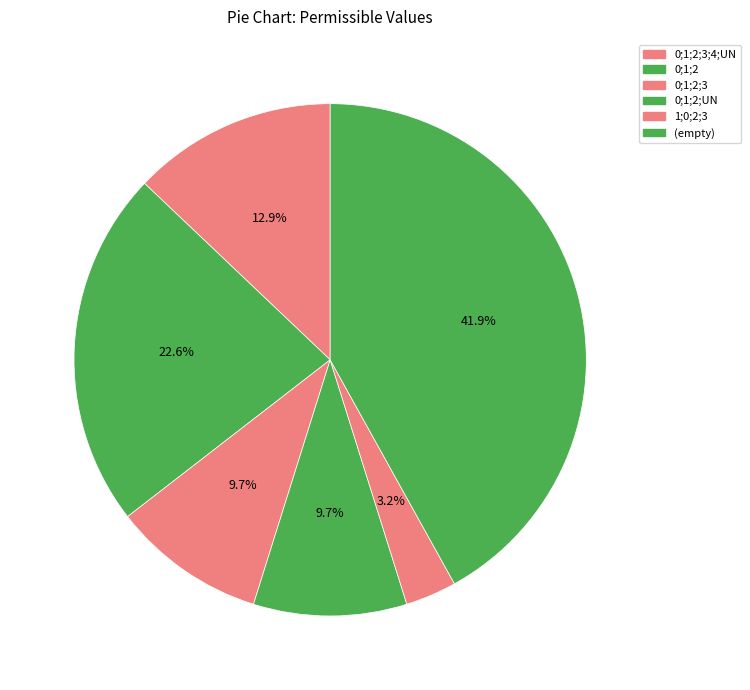

How many segments does this pie chart have?

6